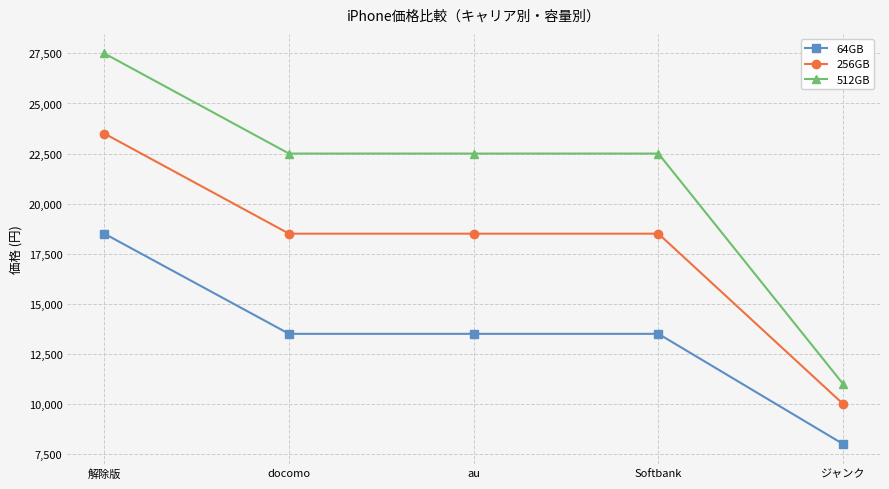

True or false: 64GB has a value of 7755 at docomo.

False